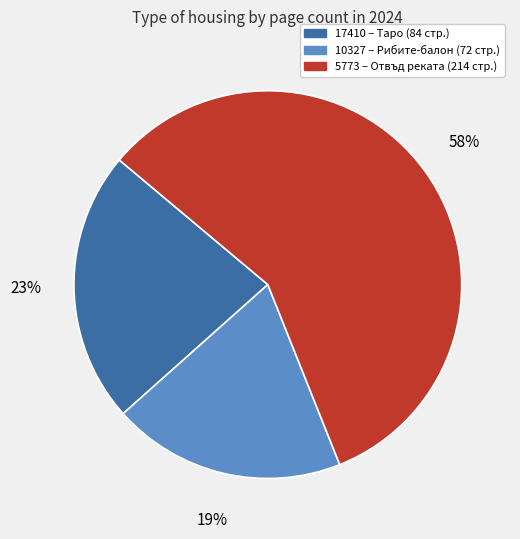

Does 17410 account for over 50% of the chart?

No